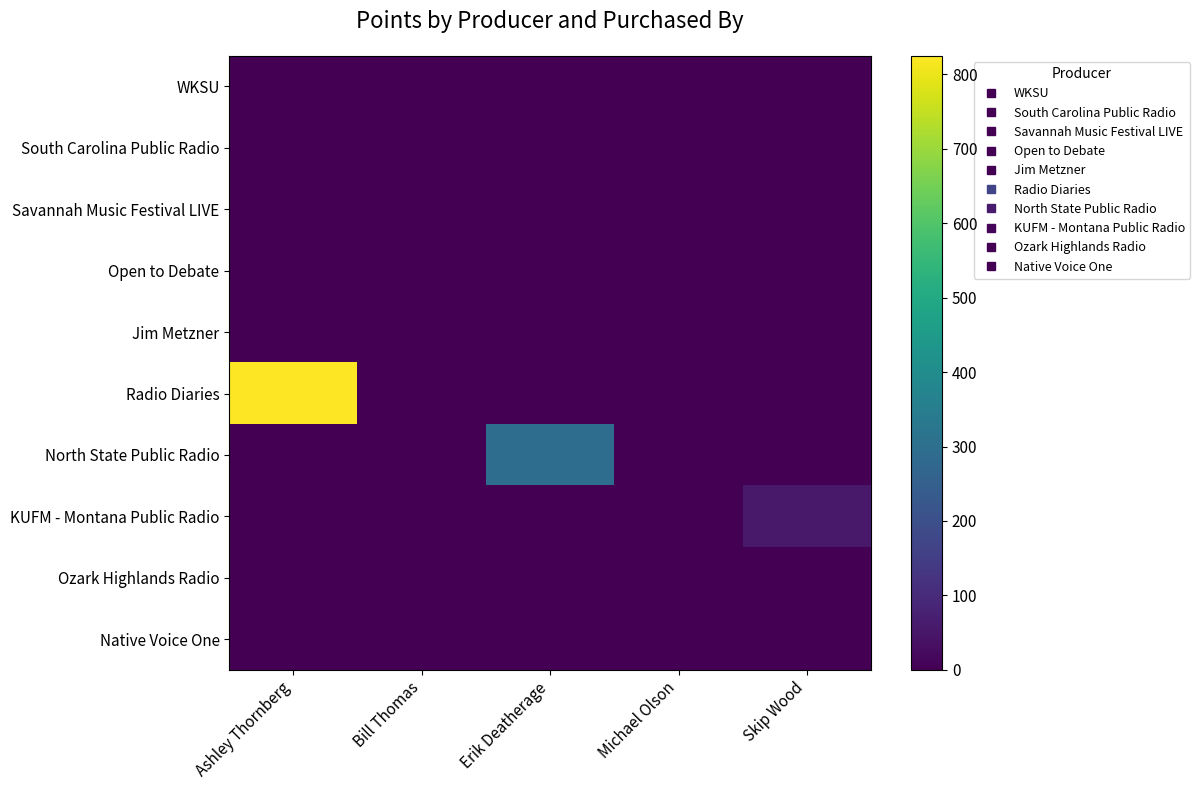

Which series has the largest range (max minus min)?

Radio Diaries